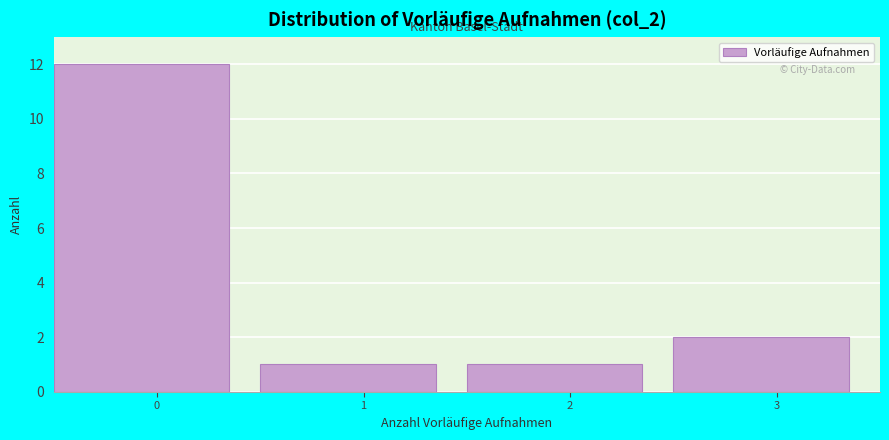

Reading left to right, list all the values displayed in this chart.

0=12	1=1	2=1	3=2